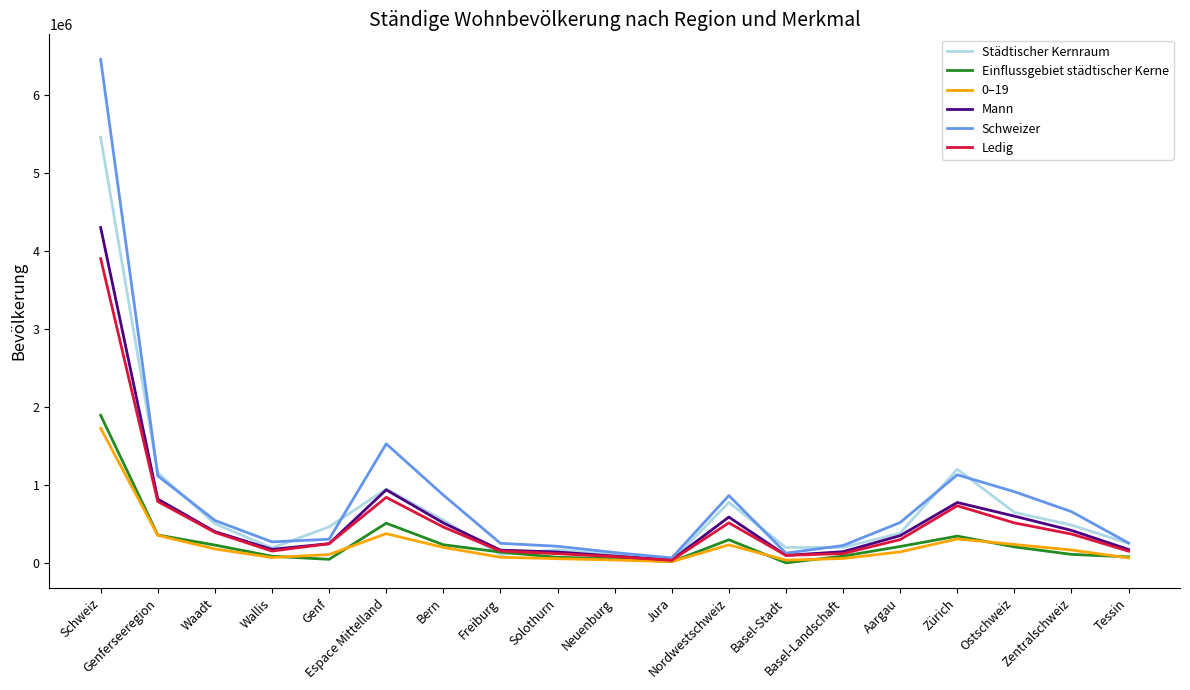

What is the maximum value for Ledig?

3903333